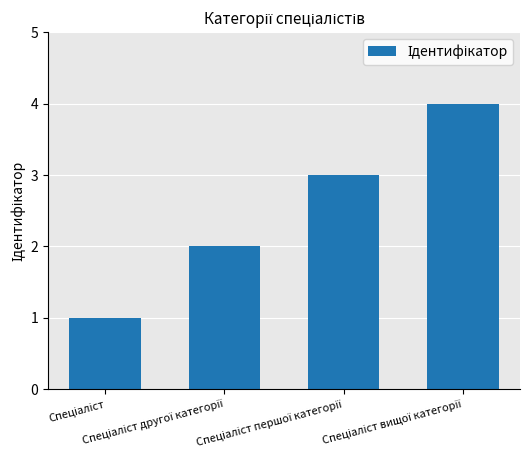

What is the sum of all values?

10